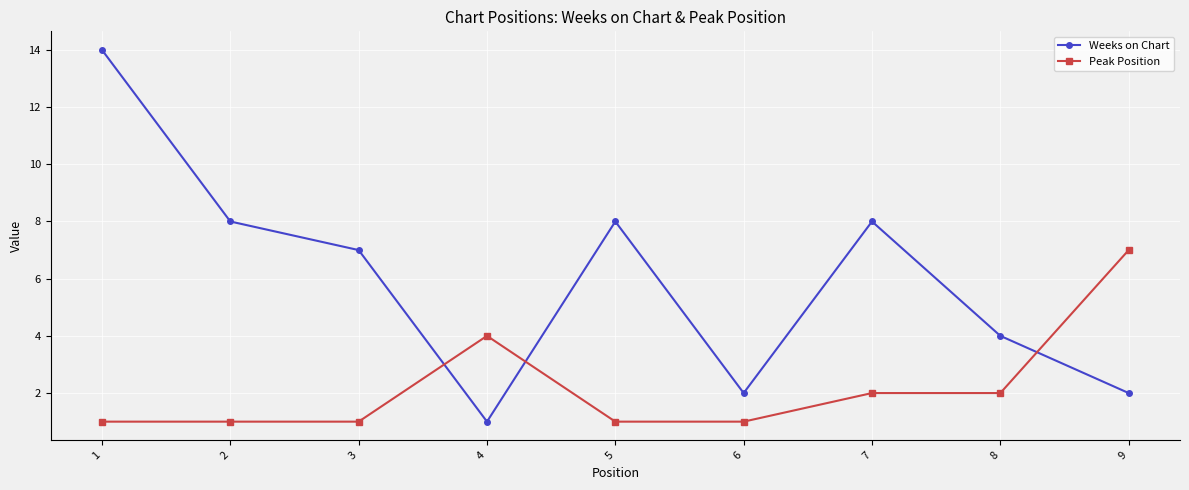

Reading right to left, transcribe all the data shown in this chart.

Weeks on Chart: 2	4	8	2	8	1	7	8	14
Peak Position: 7	2	2	1	1	4	1	1	1